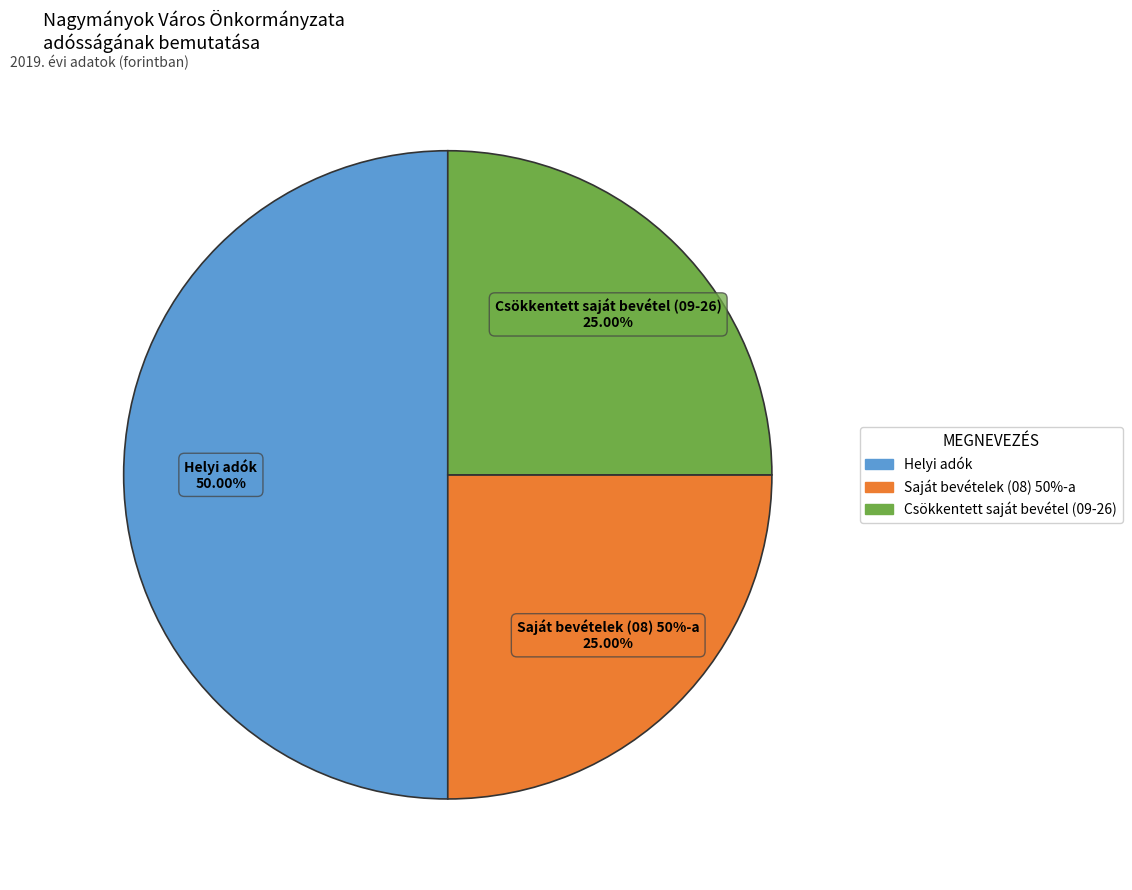

Which has a higher value, Csökkentett saját bevétel or Saját bevételek 50%-a?

Csökkentett saját bevétel